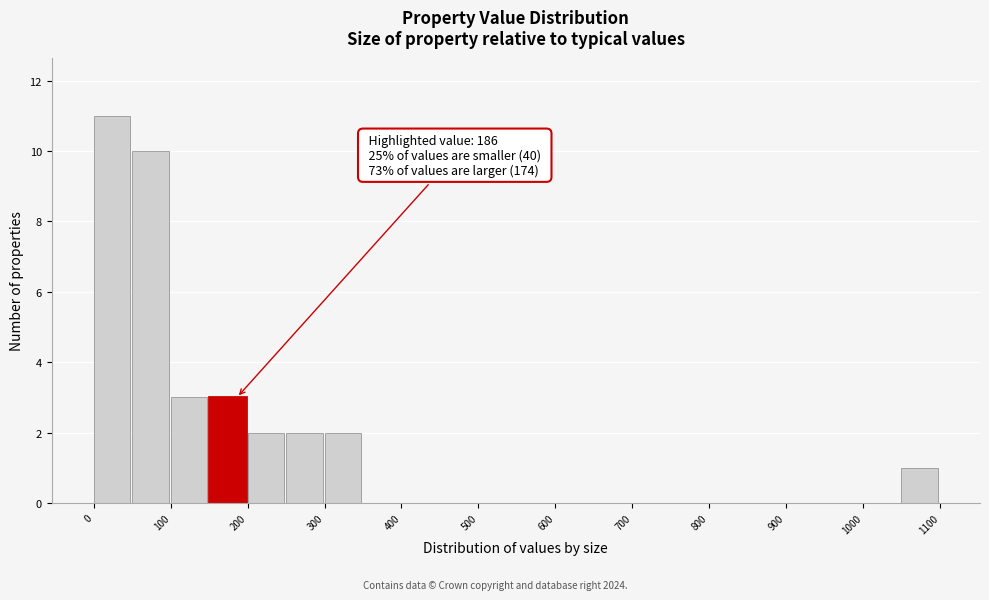

Which range on the x-axis has the tallest bar?

0 to 50